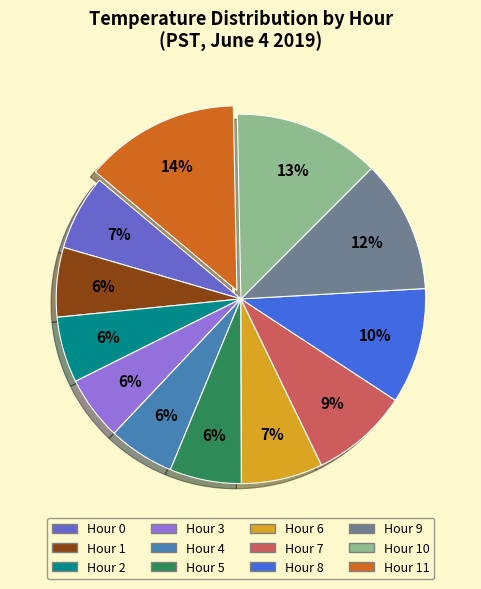

To the nearest percent, what is the average slice percentage?

8%